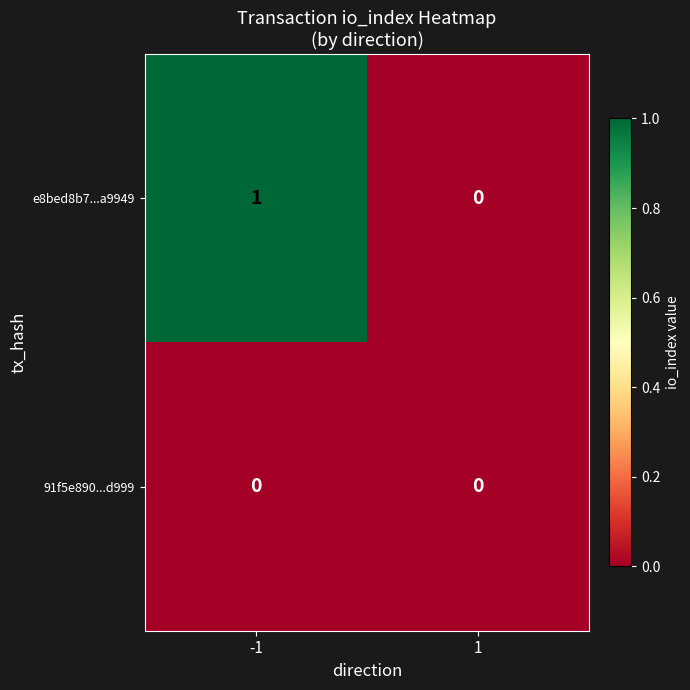

Between -1 and 1, which series saw the biggest shift?

e8bed8b7...a9949